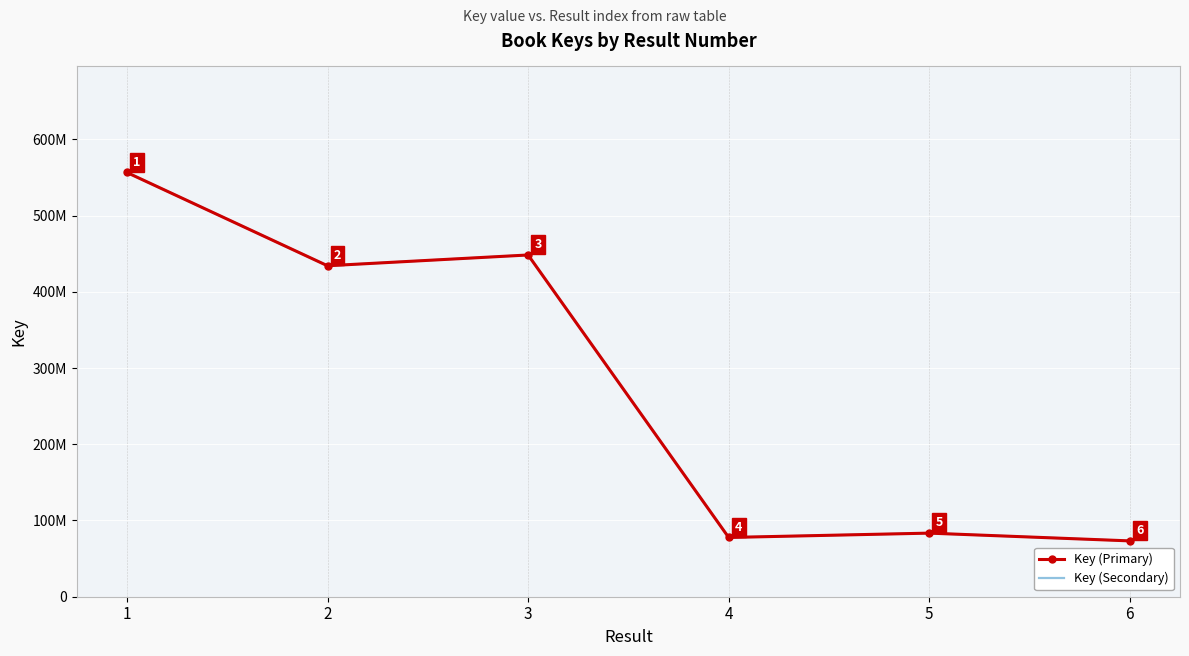

How many series are shown in this chart?

2